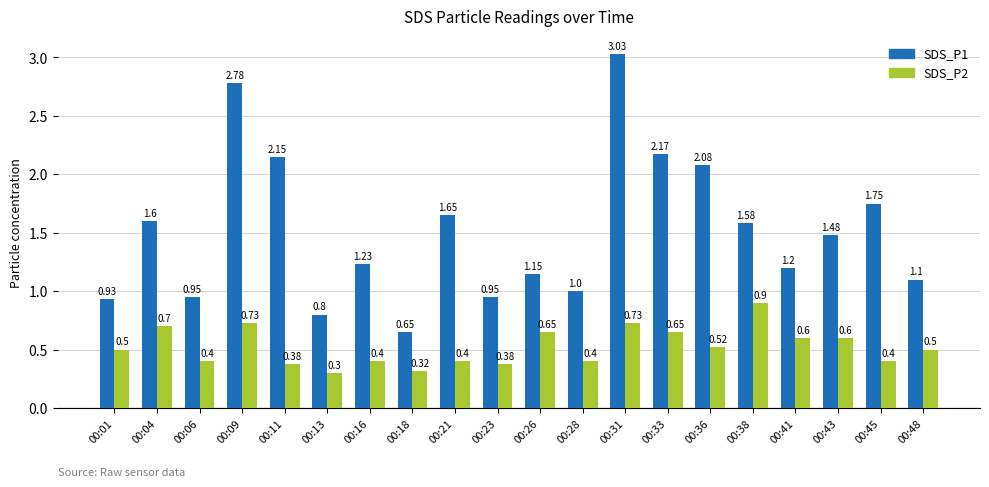

What are all the series names shown in the legend?

SDS_P1, SDS_P2